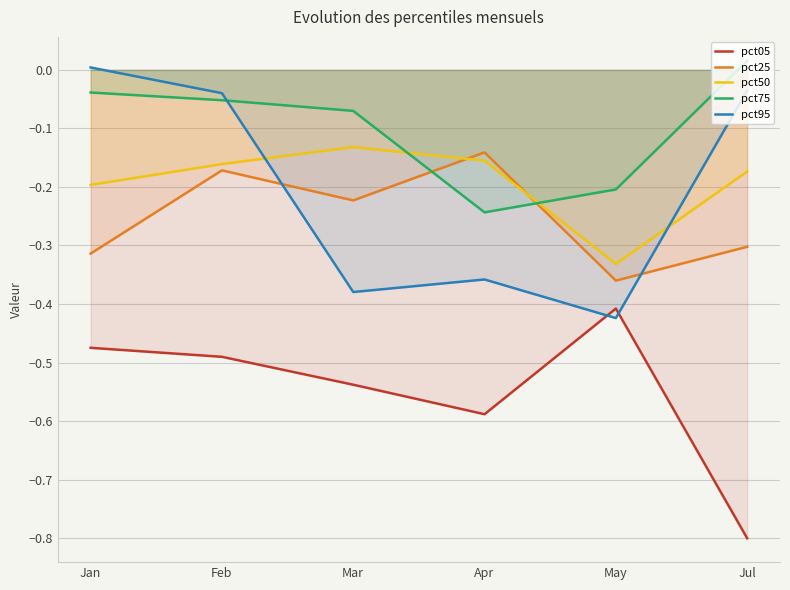

Is the value of pct25 at Mar greater than the value of pct95 at Mar?

Yes